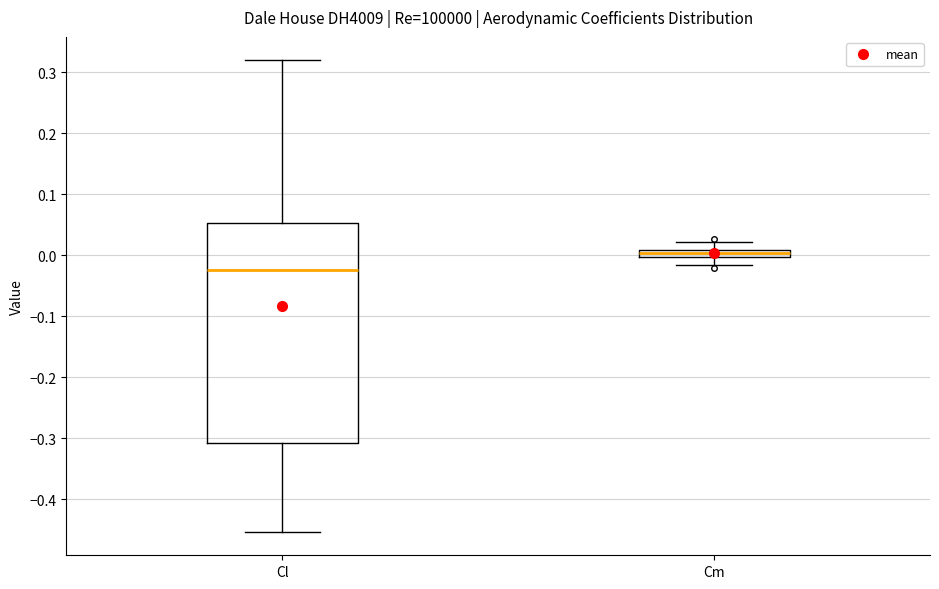

Where does the lower whisker of the box for Cm end on the y-axis? The values are not printed on the chart, so give them approximately, as read against the axis.

-0.02